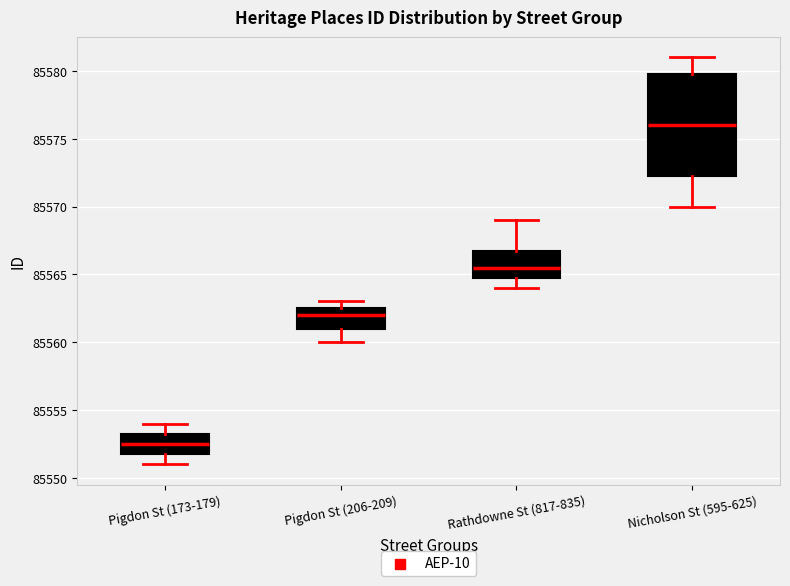

Where is the upper edge of the box for Pigdon St (206-209) on the y-axis? The values are not printed on the chart, so give them approximately, as read against the axis.

85562.5